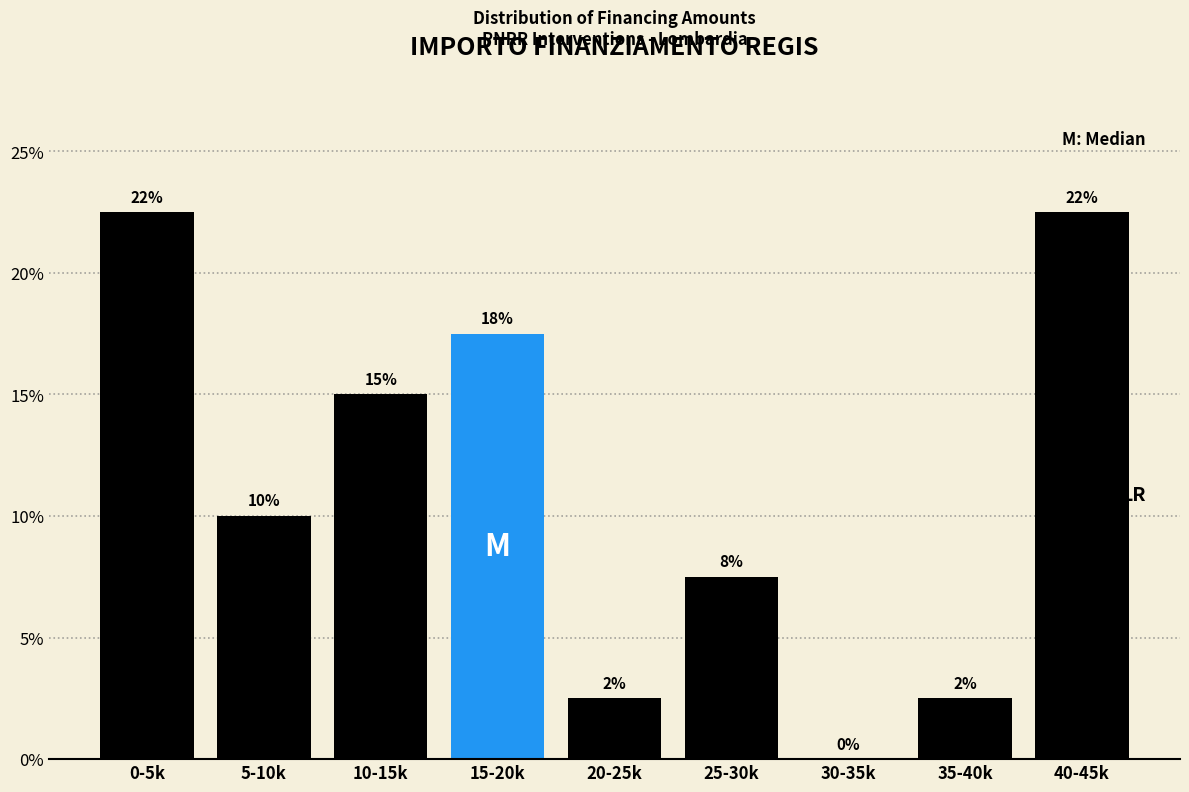

Are the bars horizontal?

No